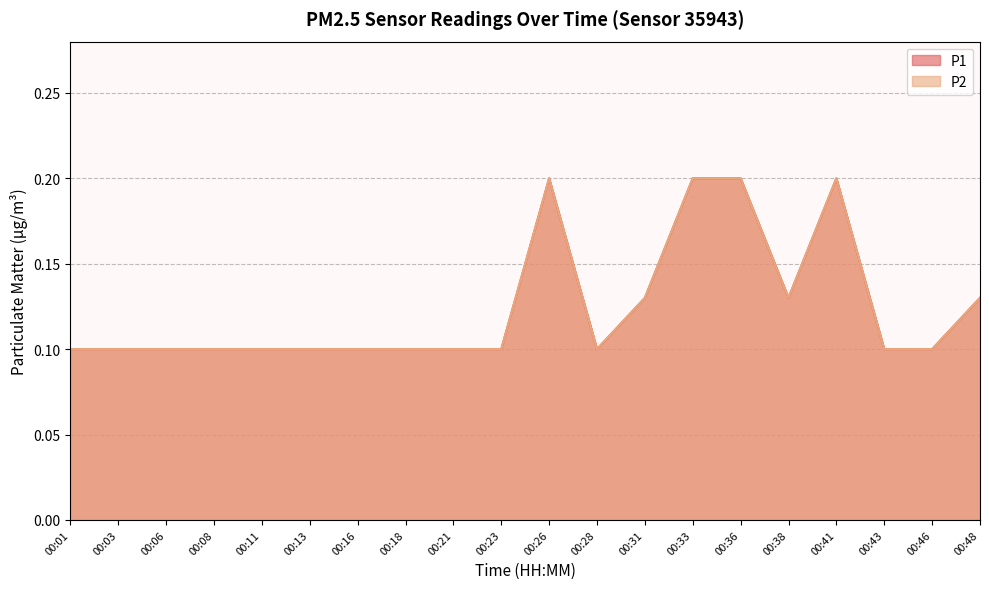

The value of P2 at 00:48 is 0.1. True or false?

True